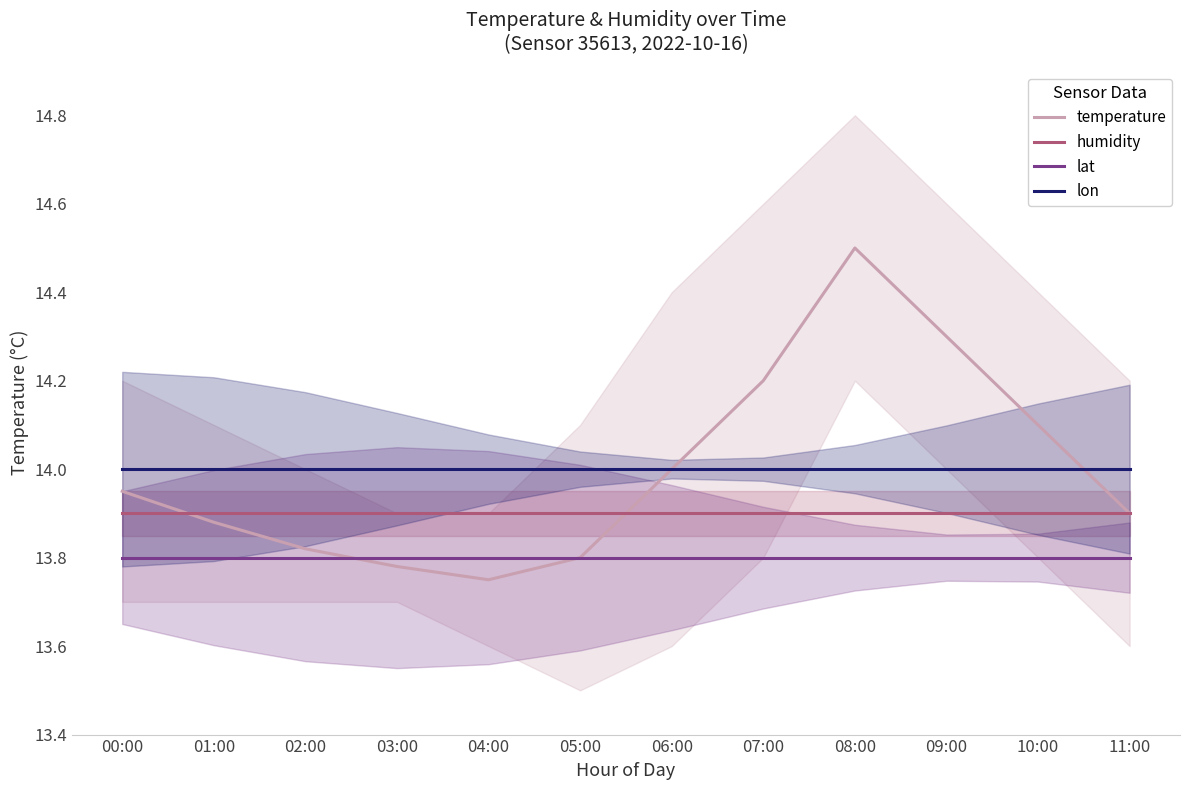

Is it true that humidity equals 22.5 at 00:00?

False